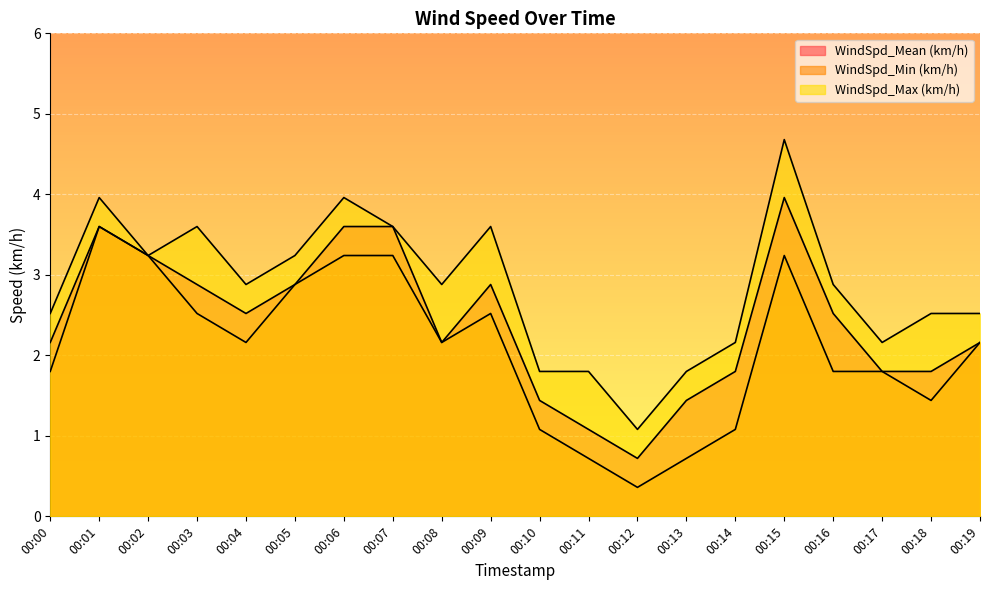

How many series are shown in this chart?

3